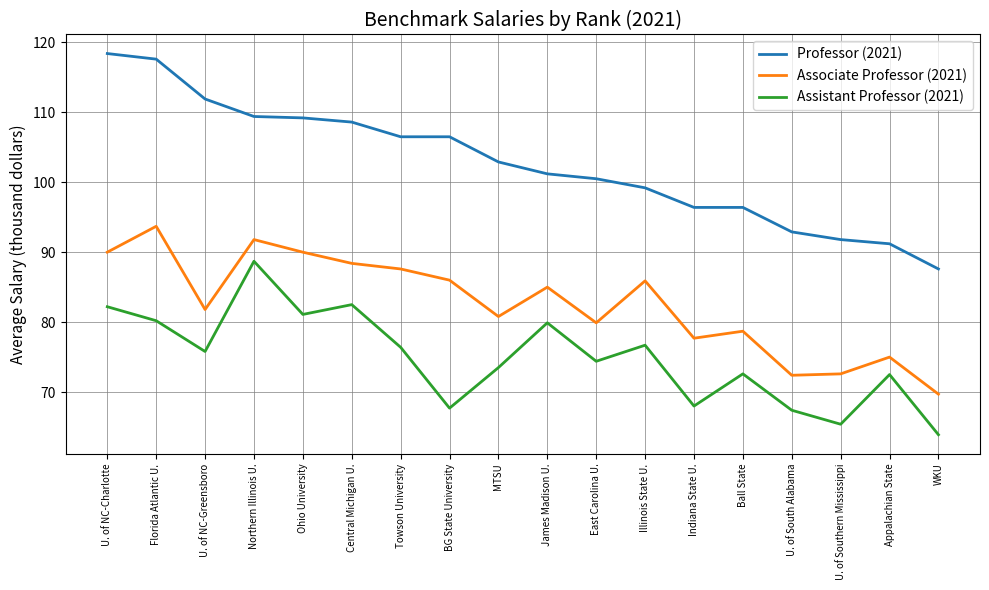

How many lines are shown in the chart?

3